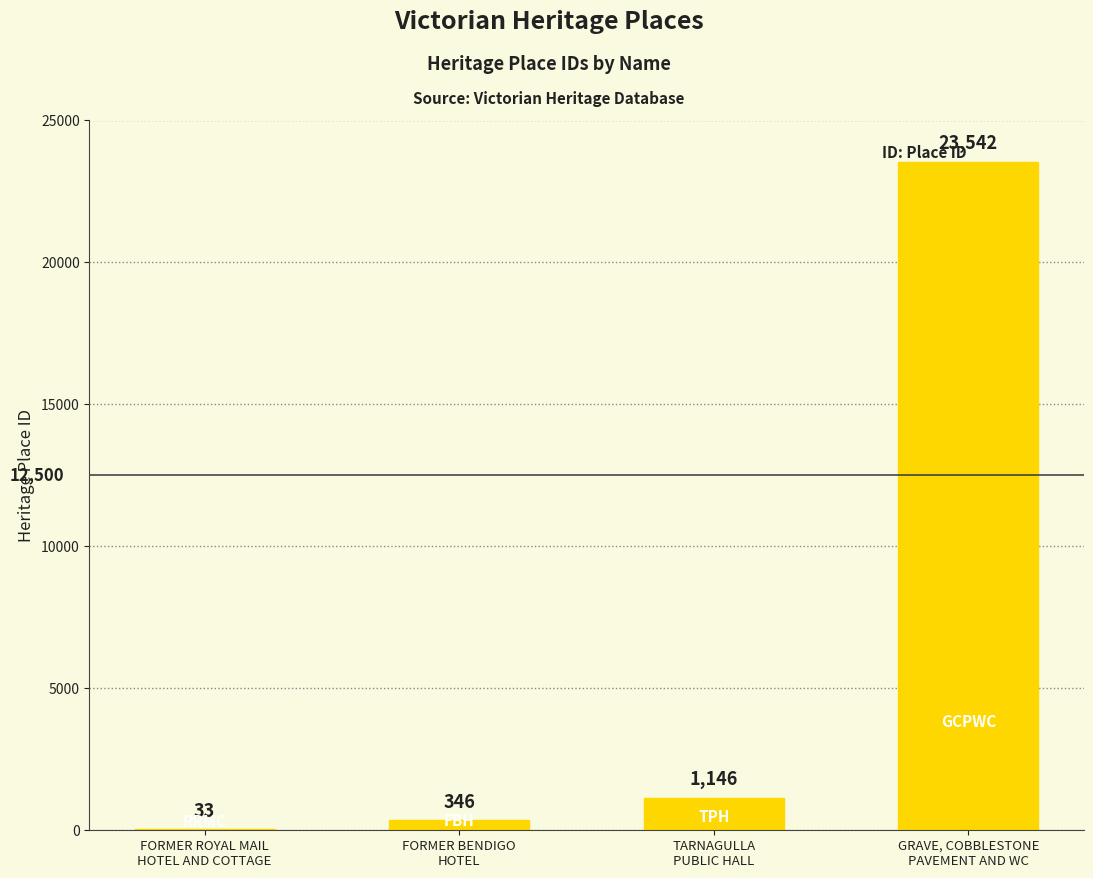

Which label corresponds to the largest value in the chart?

GRAVE, COBBLESTONE
PAVEMENT AND WC